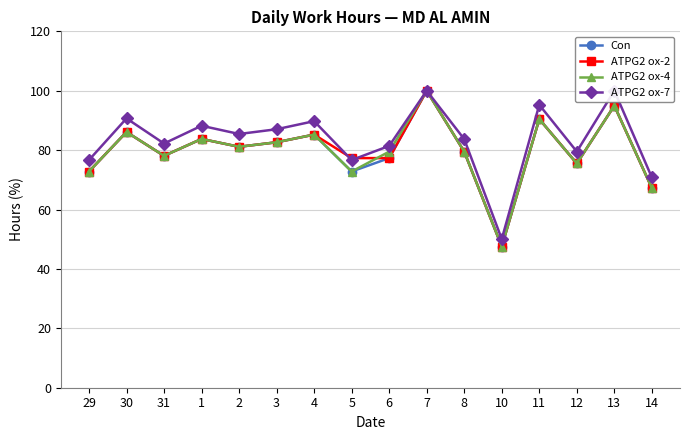

What is the sum of the ATPG2 ox-7 values at 5 and 30?

167.3